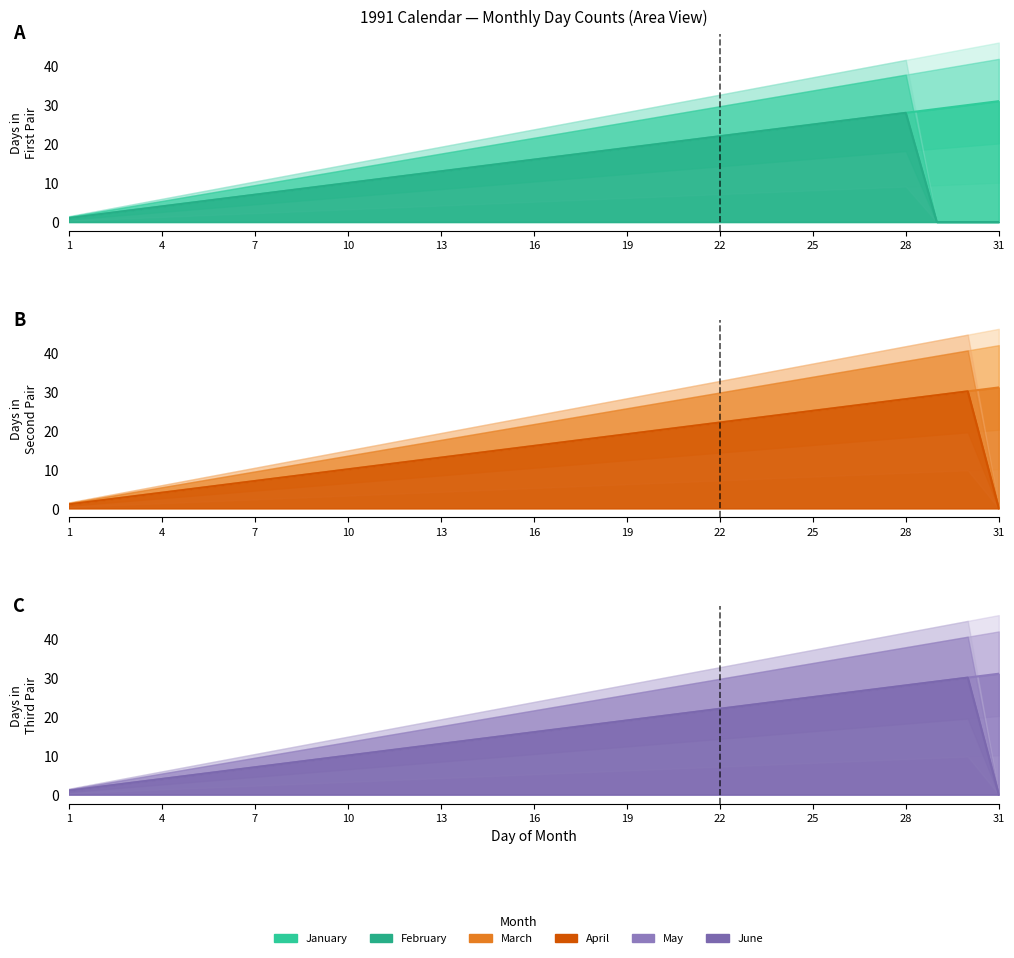

What are all the series names shown in the legend?

January, February, March, April, May, June